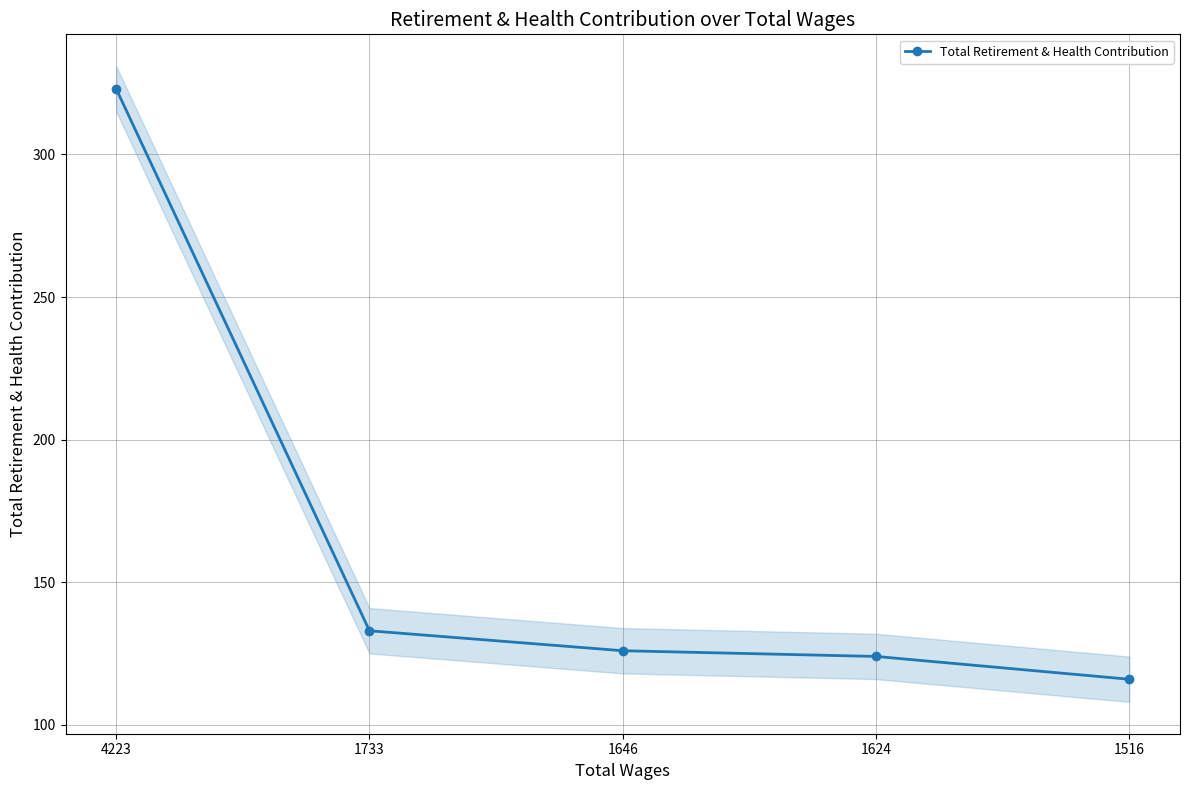

Is it true that the value at 1733 is 133?

True